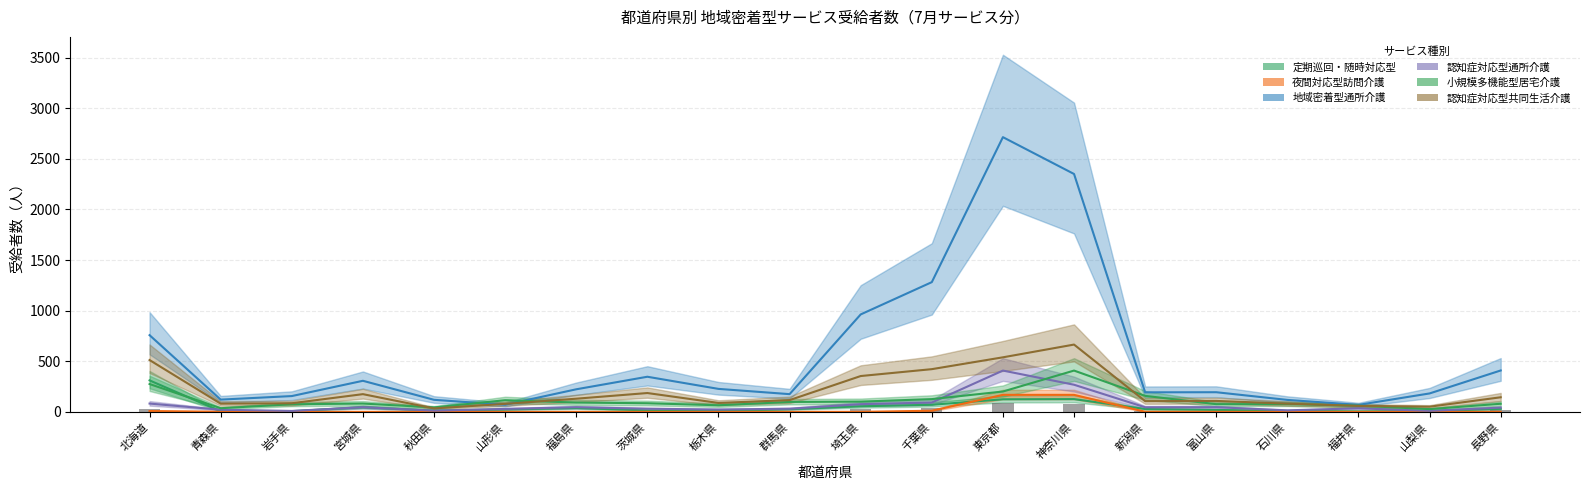

Does the chart contain stacked bars?

No